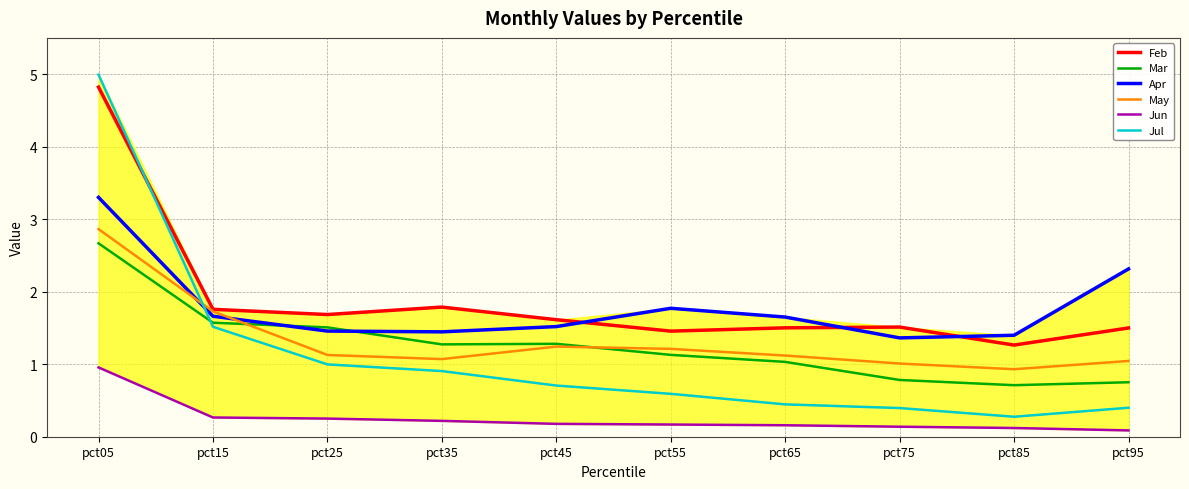

Which label corresponds to the largest value in the chart?

pct05